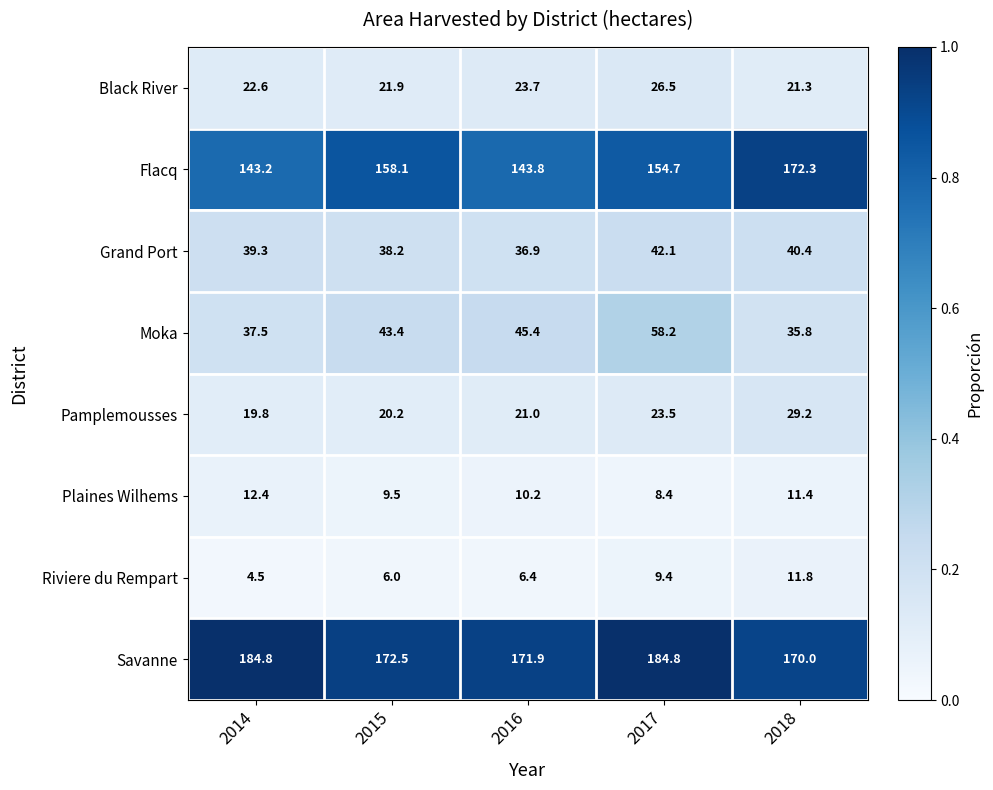

How many data points does each series have?

5